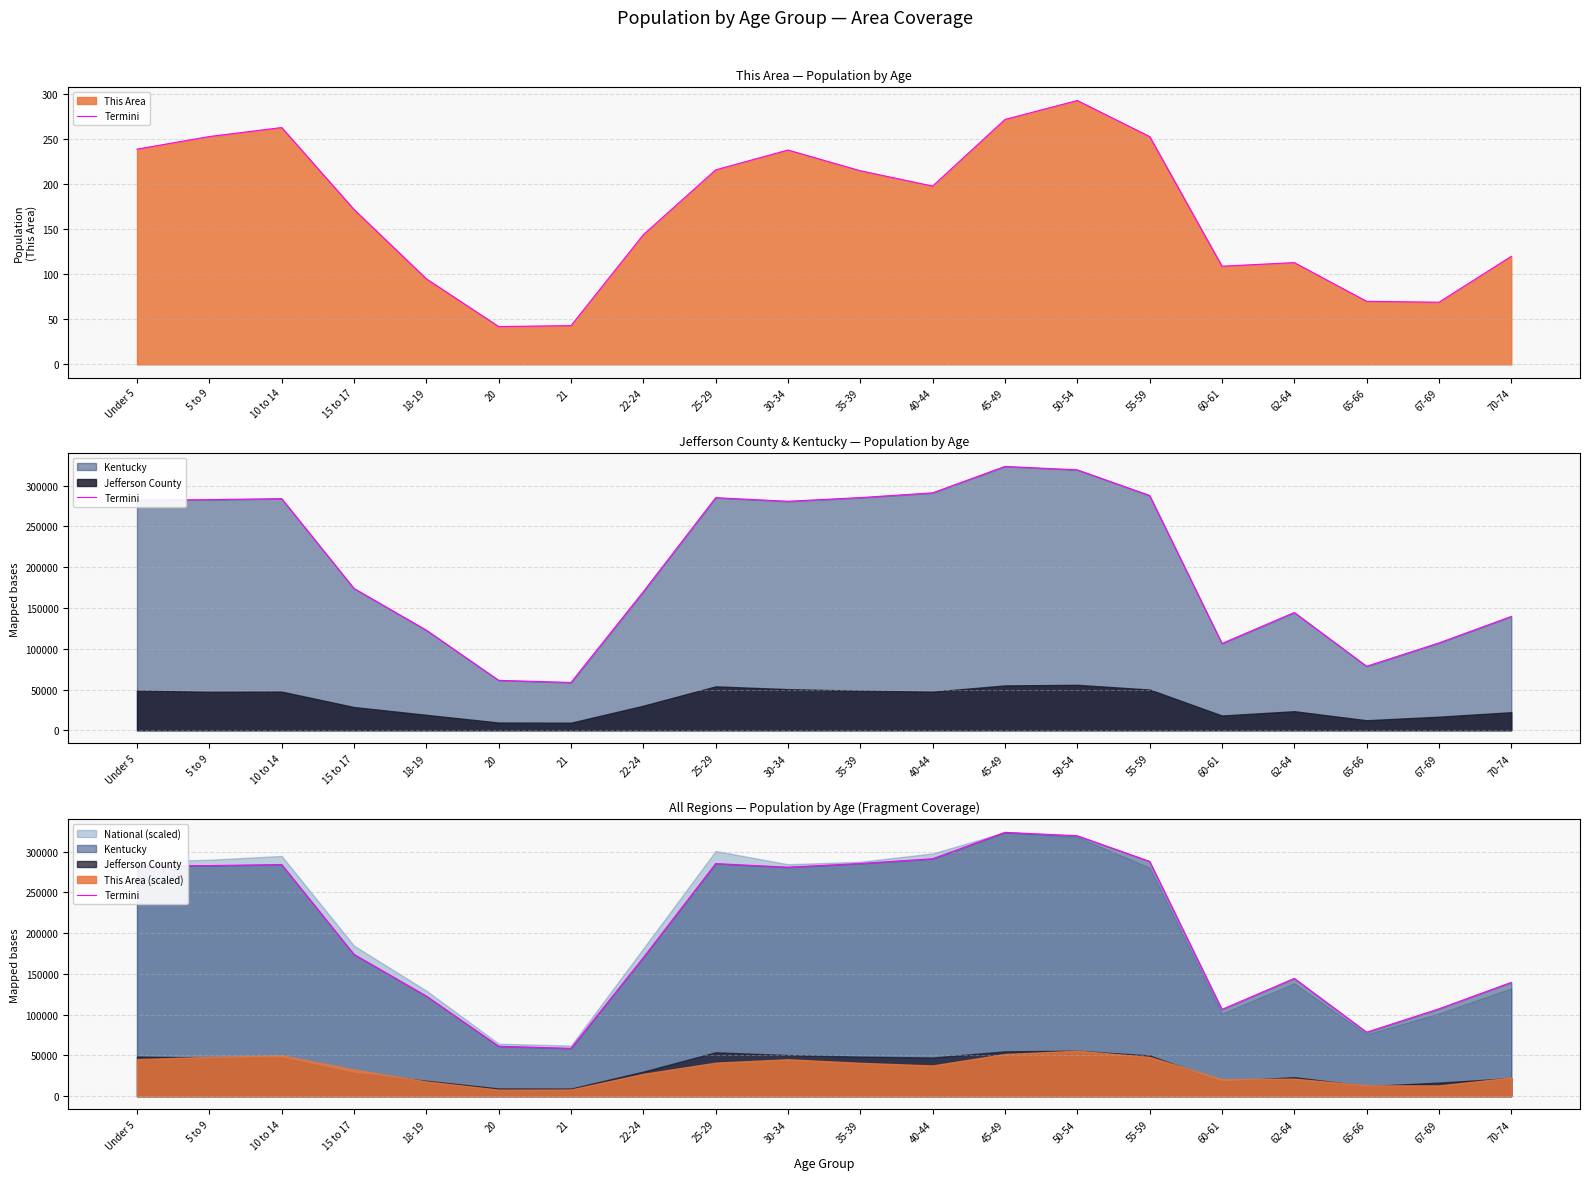

Rank the categories by value from highest to lowest.

45-49, 50-54, 40-44, 55-59, 35-39, 25-29, 10 to 14, 5 to 9, Under 5, 30-34, 15 to 17, 22-24, 62-64, 70-74, 18-19, 67-69, 60-61, 65-66, 20, 21